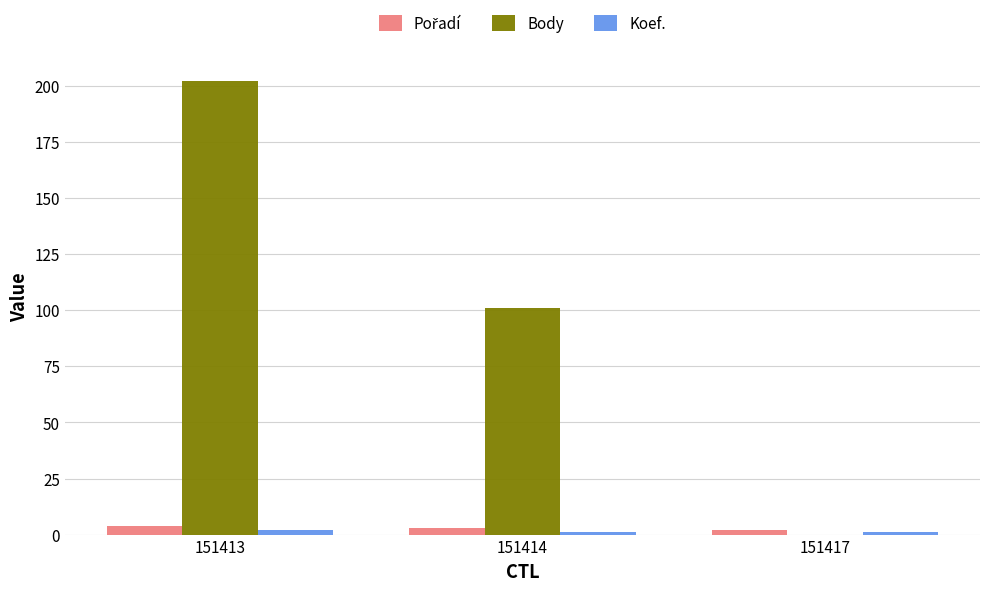

What is the sum of all Body values?

303